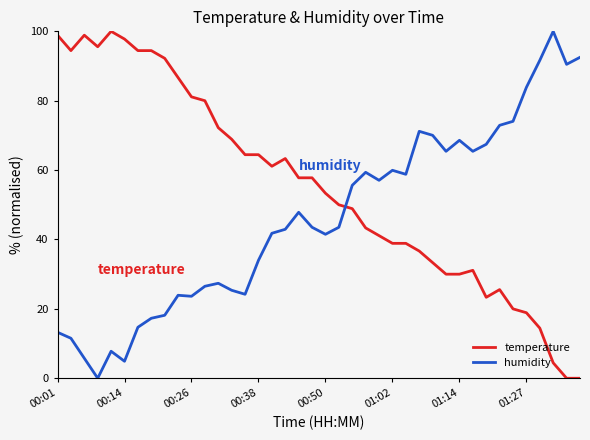

How many intersections are there between humidity and temperature?

1